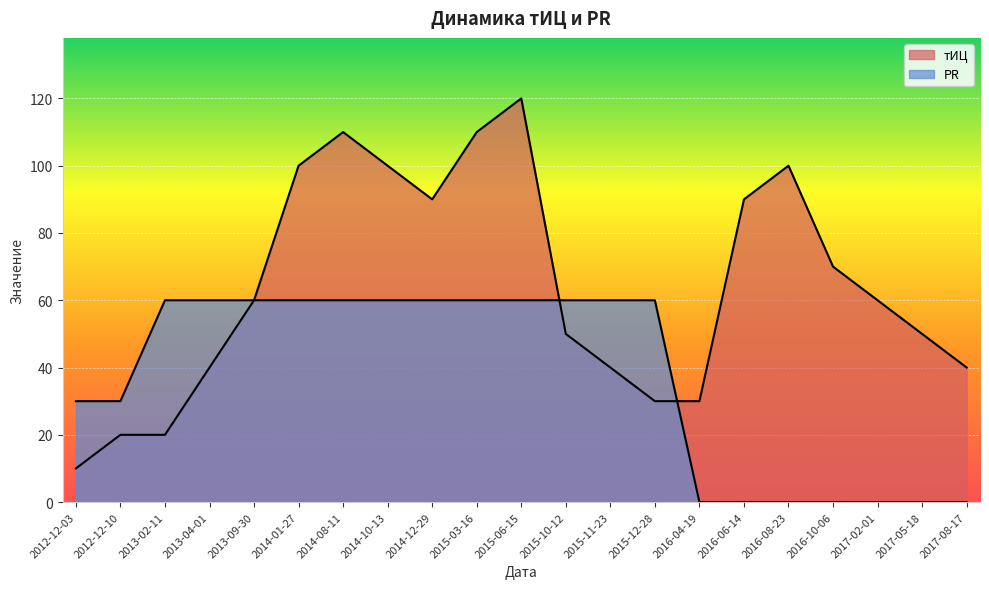

How many interior local valleys does the тИЦ series have?

1